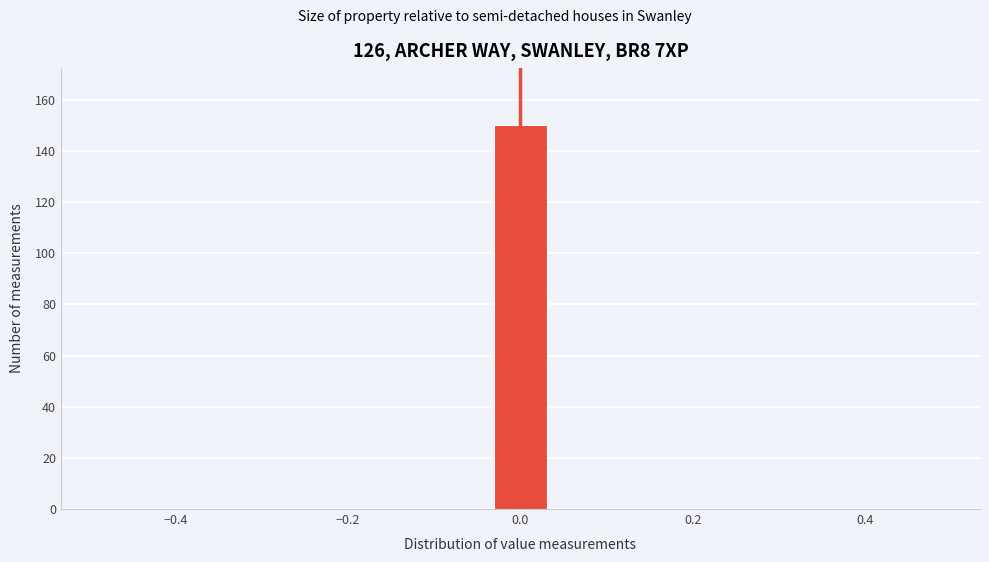

Around what value on the x-axis is the tallest bar? Give the approximate position of its centre, as read against the axis.

0.00